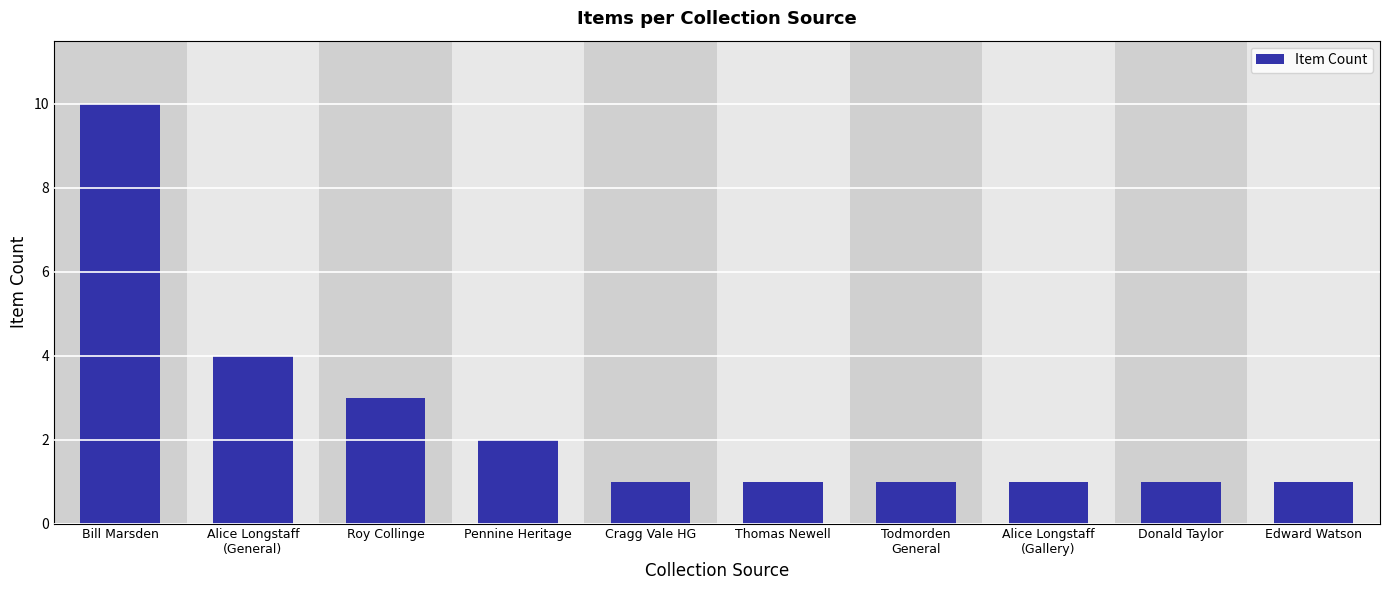

What is the difference between the maximum and minimum values?

9